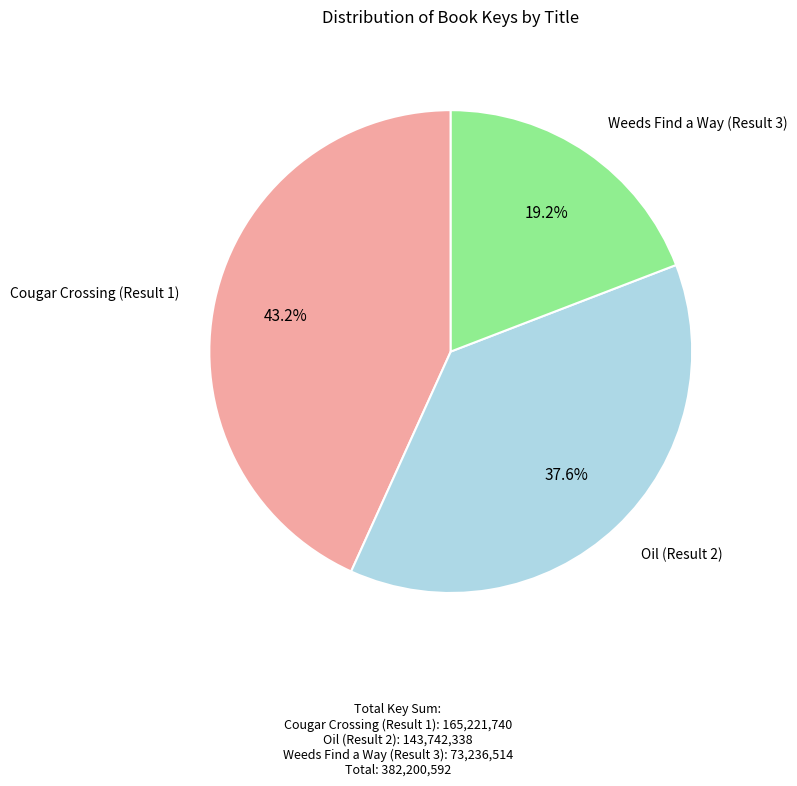

Does any single category account for the majority?

No